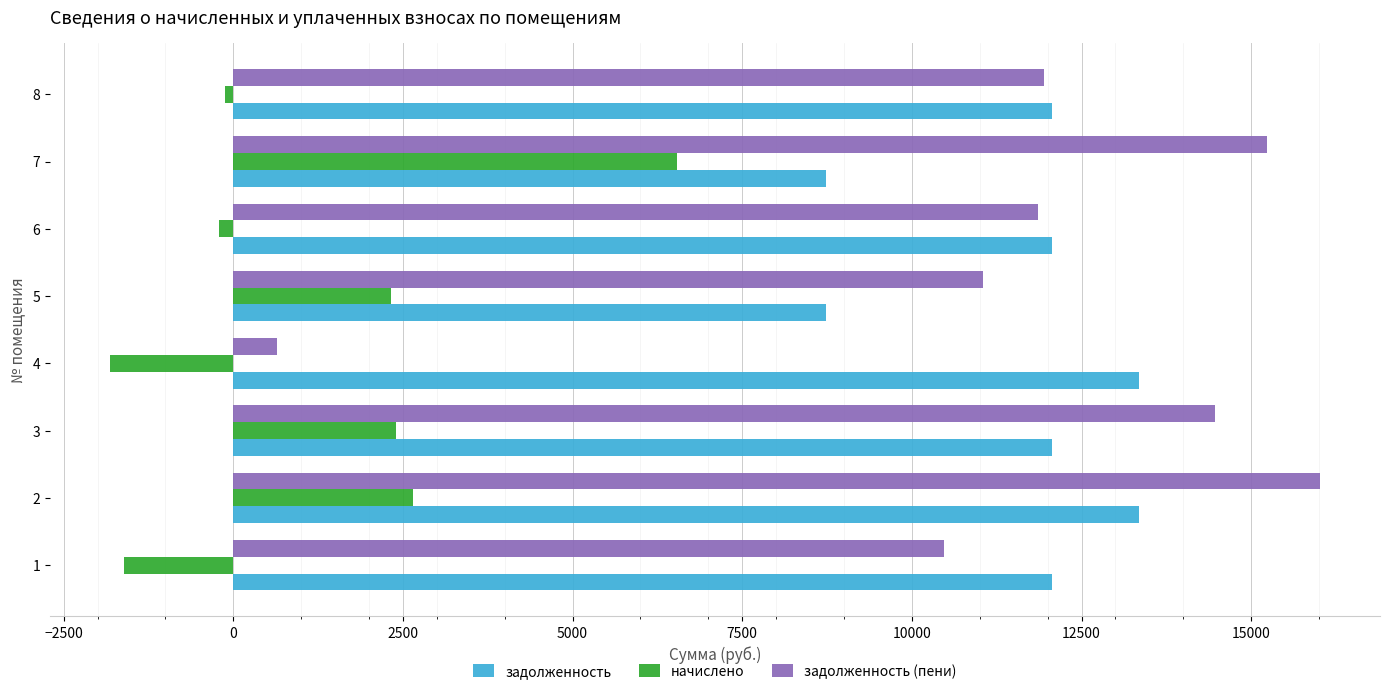

The value of задолженность at 3 is 12069.6. True or false?

True